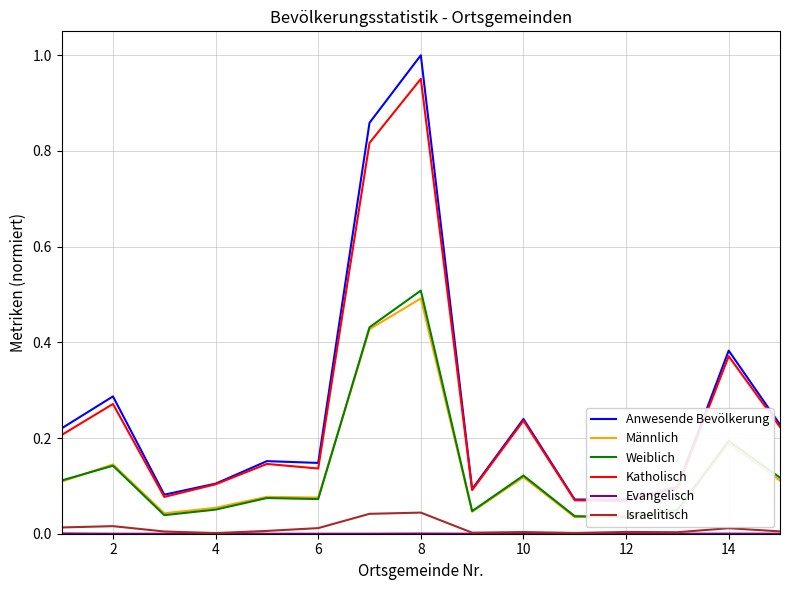

True or false: Israelitisch and Männlich intersect in this chart.

False